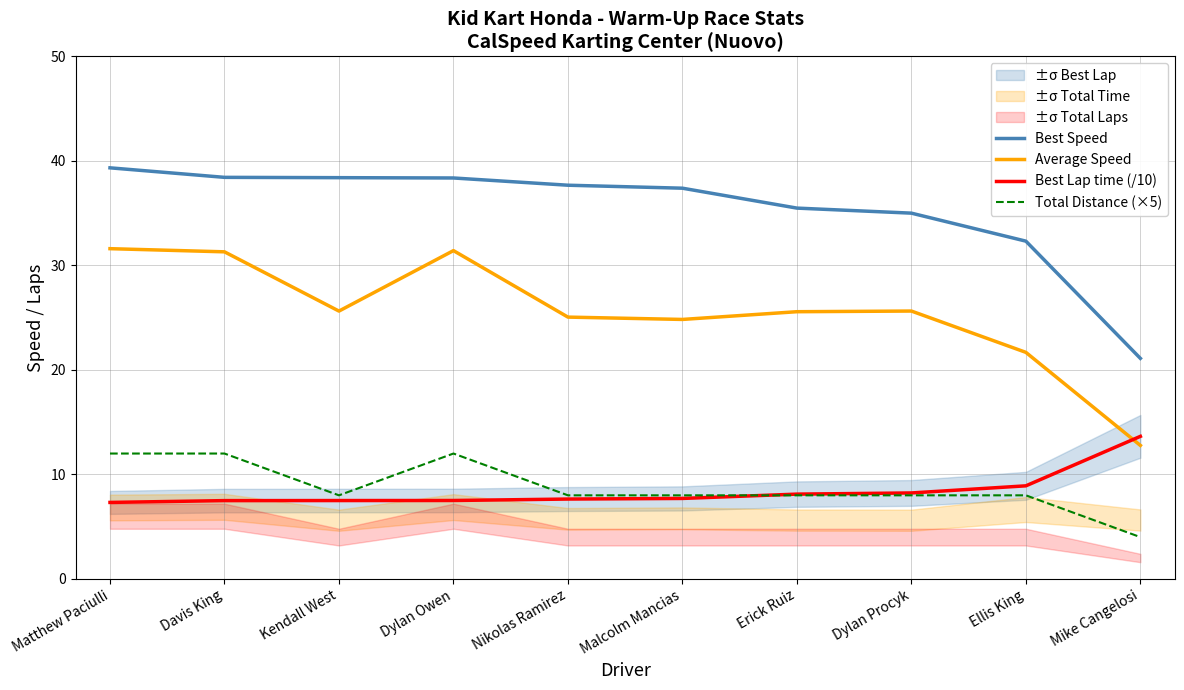

How many lines are shown in the chart?

4